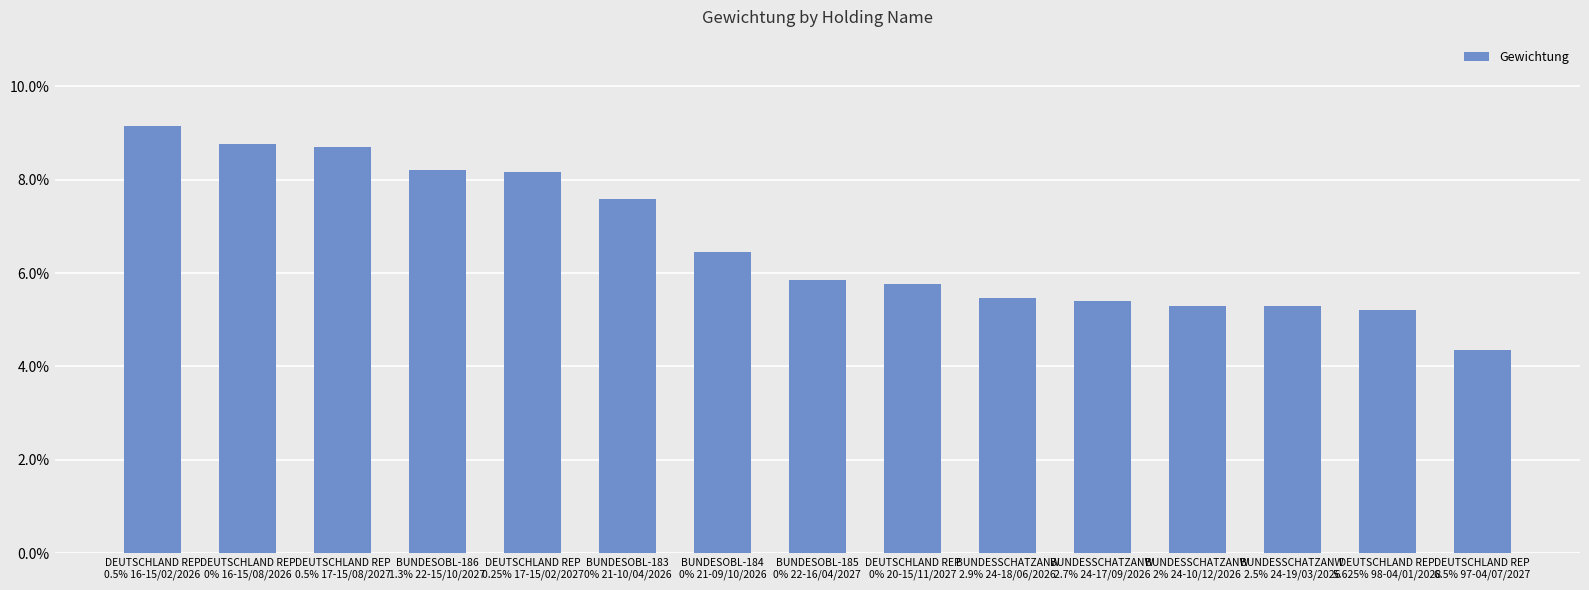

Are the bars horizontal?

No